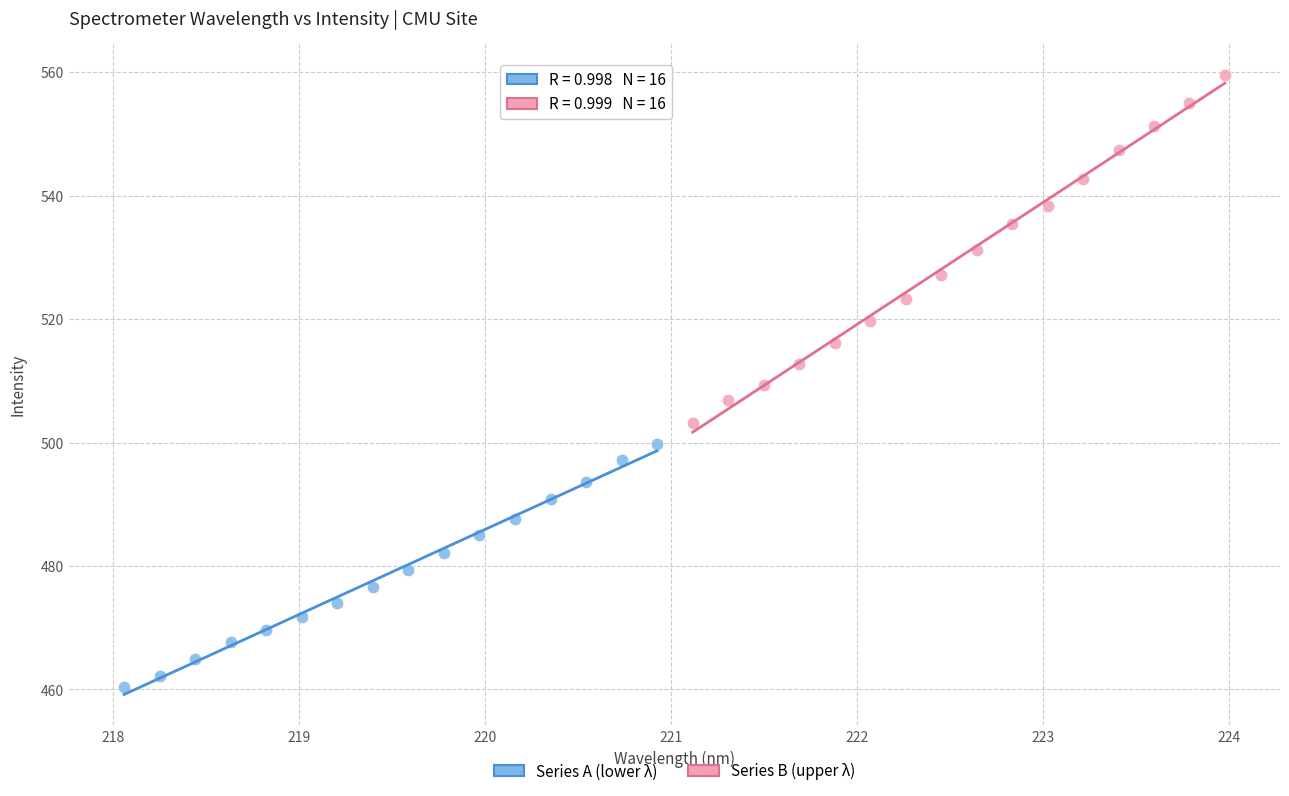

Which series contains the highest Y value?

Series B (upper λ)